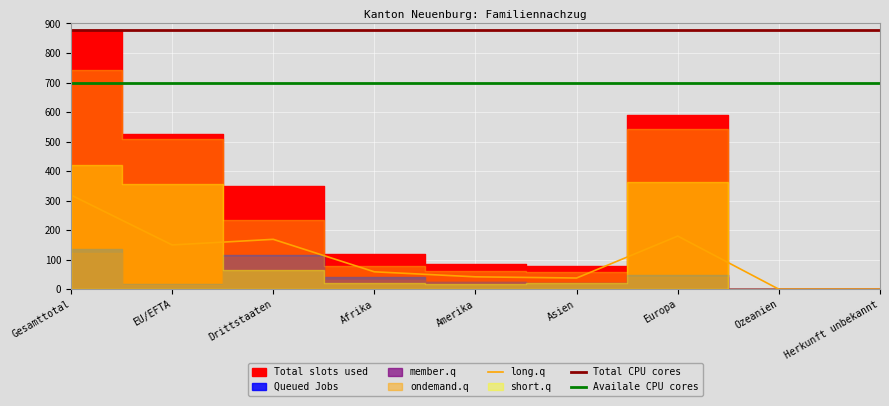

How many values in the long.q series exceed 59?

4